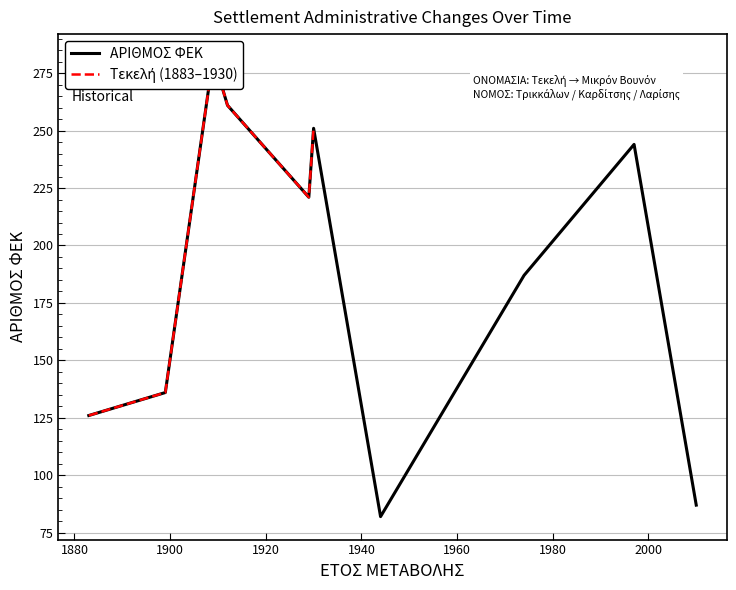

Reading left to right, extract all data points from this chart.

02/04/1883=126	08/07/1899=136	08/07/1899=136	04/12/1909=282	04/12/1909=282	31/08/1912=261	06/07/1929=221	24/07/1930=251	24/07/1930=251	13/04/1944=82	13/04/1944=82	02/07/1974=187	02/07/1974=187	04/12/1997=244	07/06/2010=87